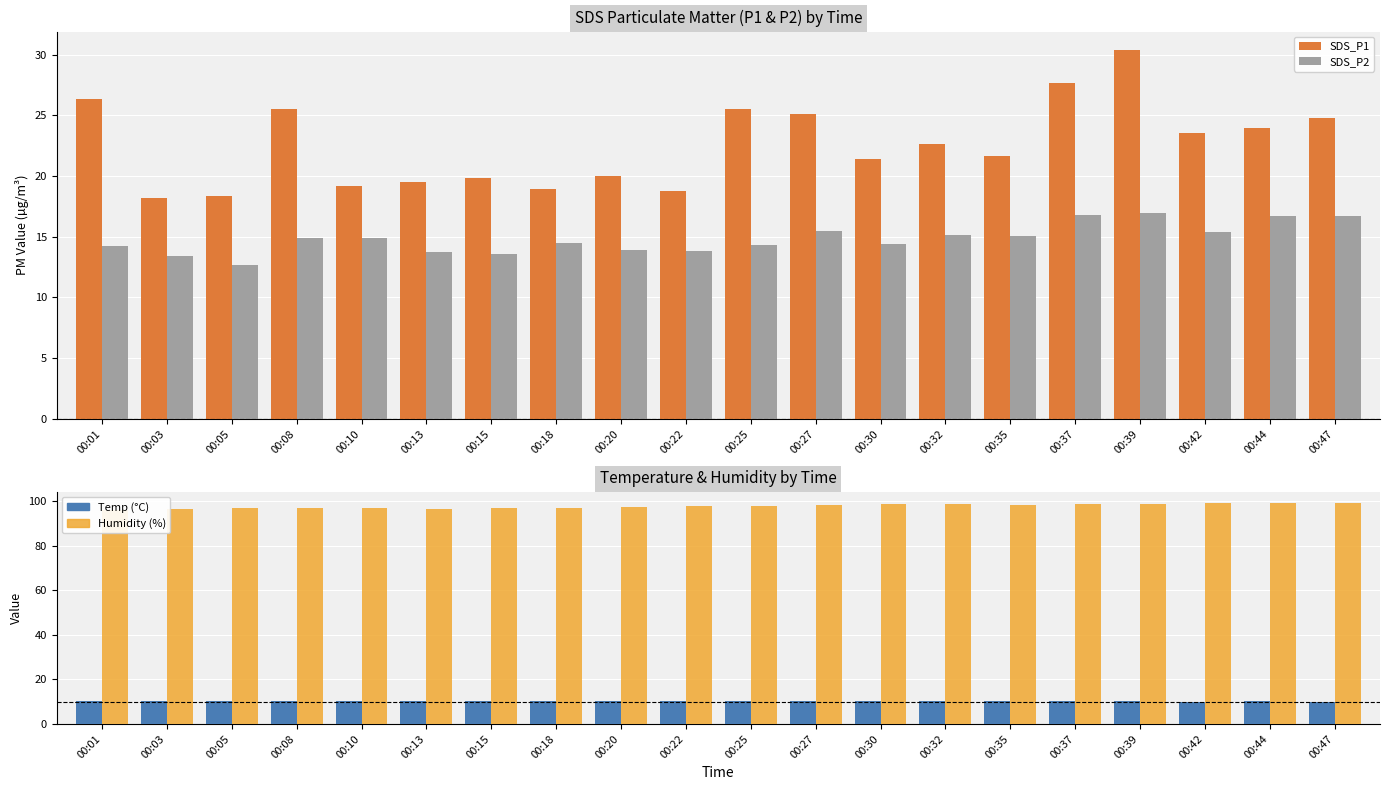

What is the average value of the Temp (°C) series?

10.2